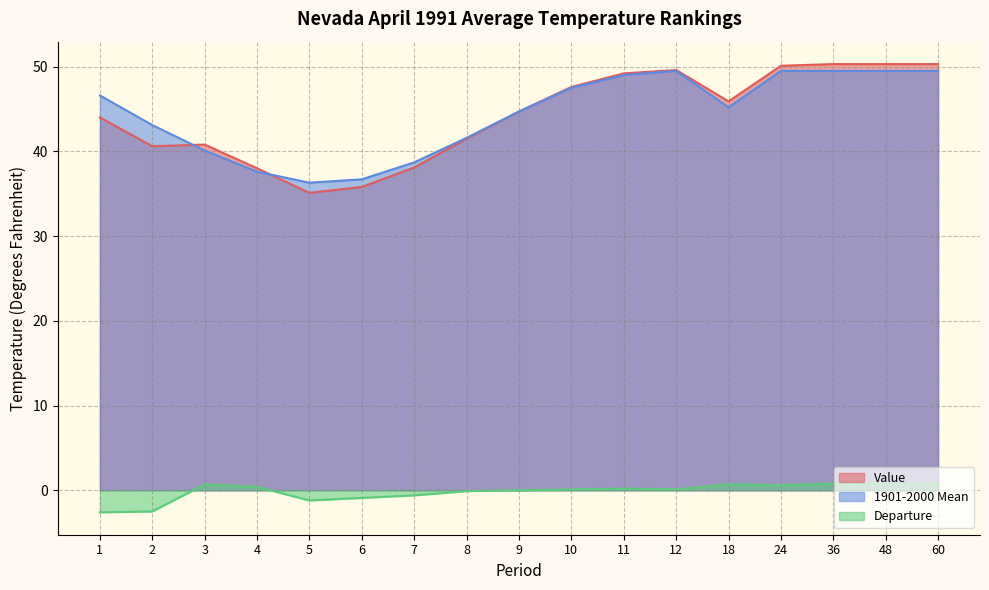

Reading left to right, extract all data points from this chart.

Value: 44.0	40.6	40.8	38.0	35.1	35.8	38.1	41.5	44.7	47.6	49.2	49.6	45.9	50.1	50.3	50.3	50.3
1901-2000 Mean: 46.6	43.1	40.1	37.6	36.3	36.7	38.7	41.6	44.7	47.5	49.0	49.5	45.2	49.5	49.5	49.5	49.5
Departure: -2.6	-2.5	0.7	0.4	-1.2	-0.9	-0.6	-0.1	0.0	0.1	0.2	0.1	0.7	0.6	0.8	0.8	0.8